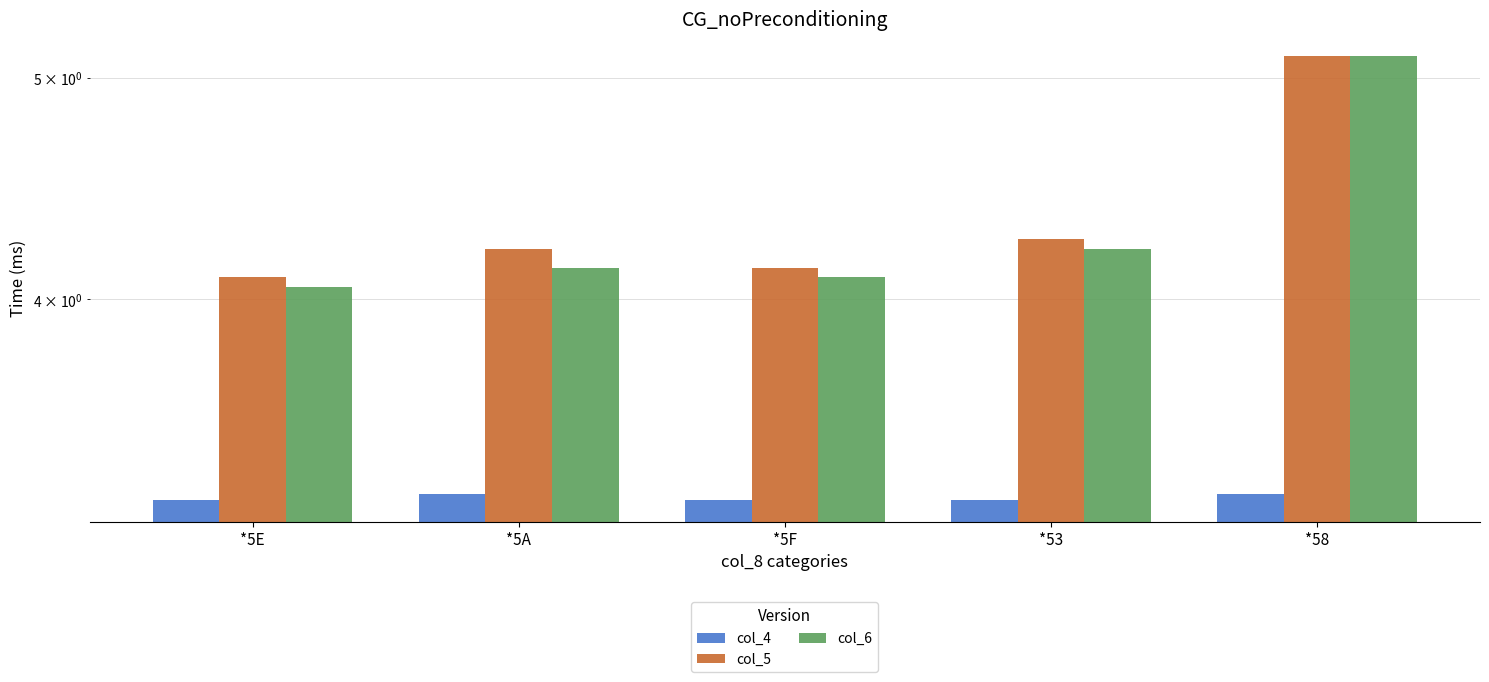

At which label does col_5 reach its peak?

*58